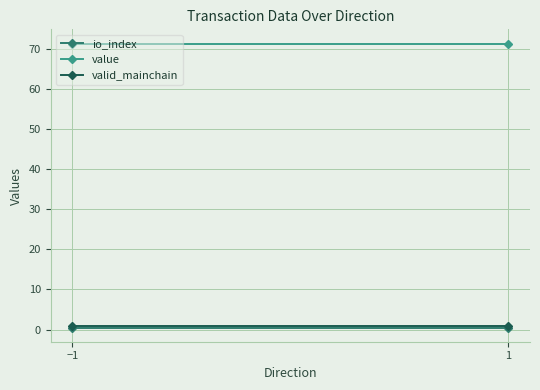

What is the label of the 2nd point from the right?

−1